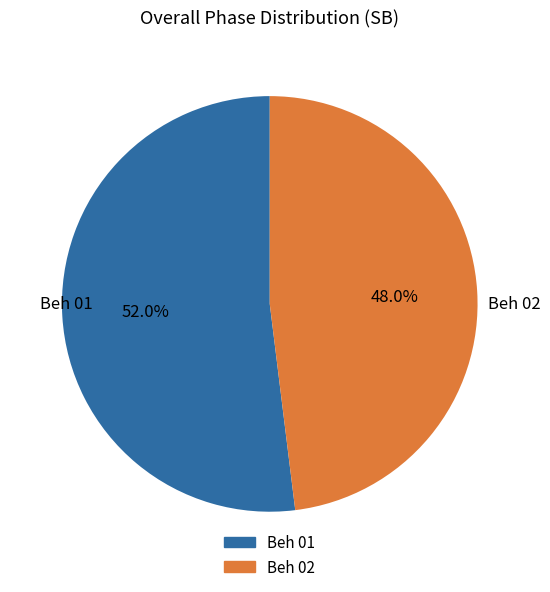

What percentage is NOT represented by Beh 02?

52.0%